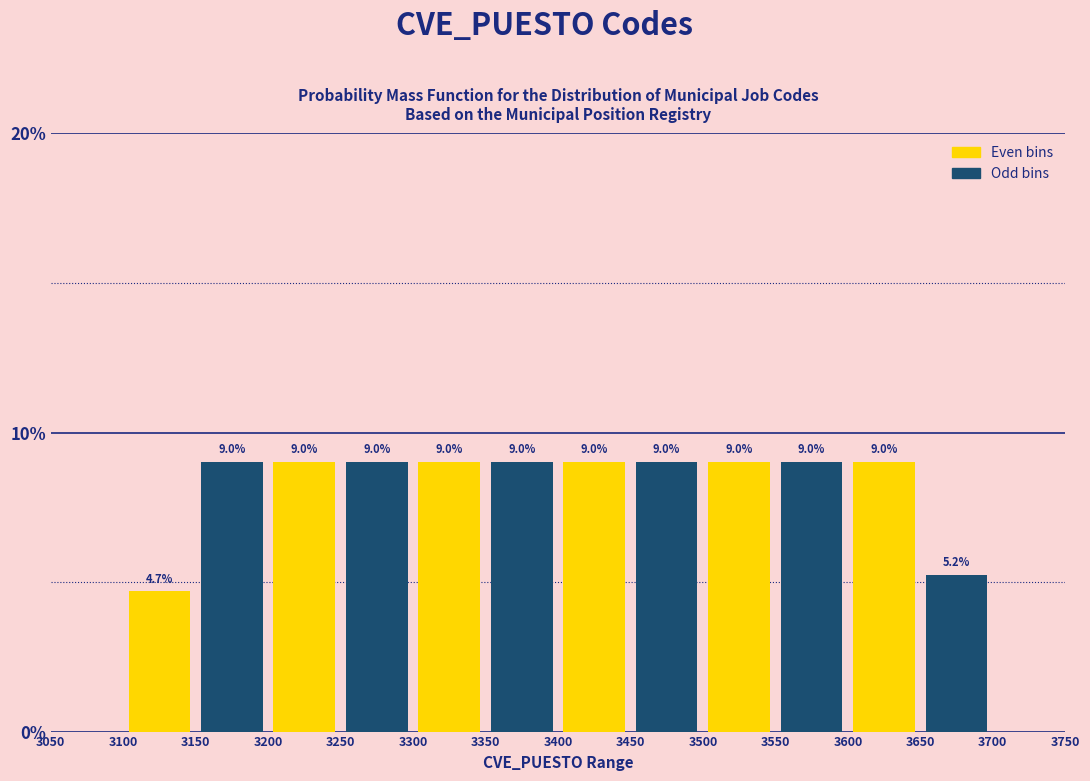

What is the height of the bar covering 3650 to 3700 on the x-axis?

5.2